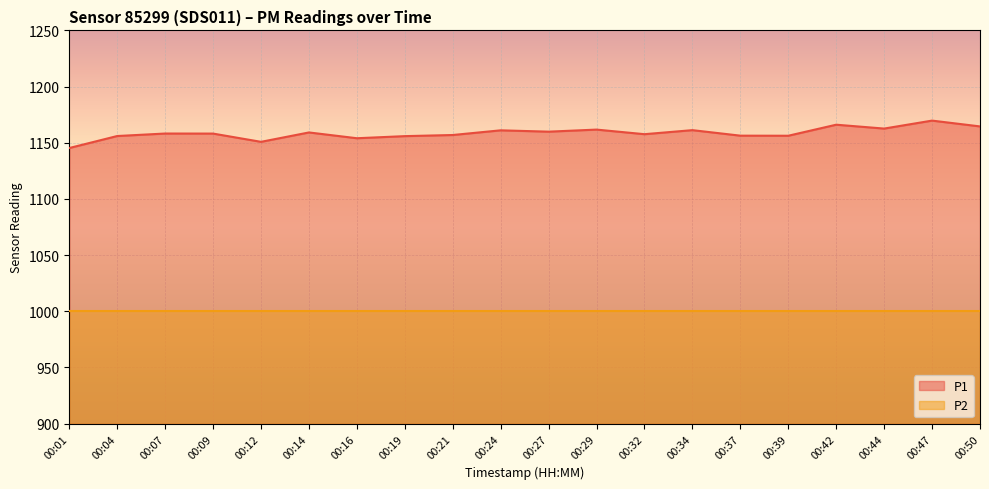

Rank the categories by value from highest to lowest.

00:47, 00:42, 00:50, 00:44, 00:29, 00:34, 00:24, 00:27, 00:14, 00:07, 00:09, 00:32, 00:21, 00:37, 00:39, 00:04, 00:19, 00:16, 00:12, 00:01